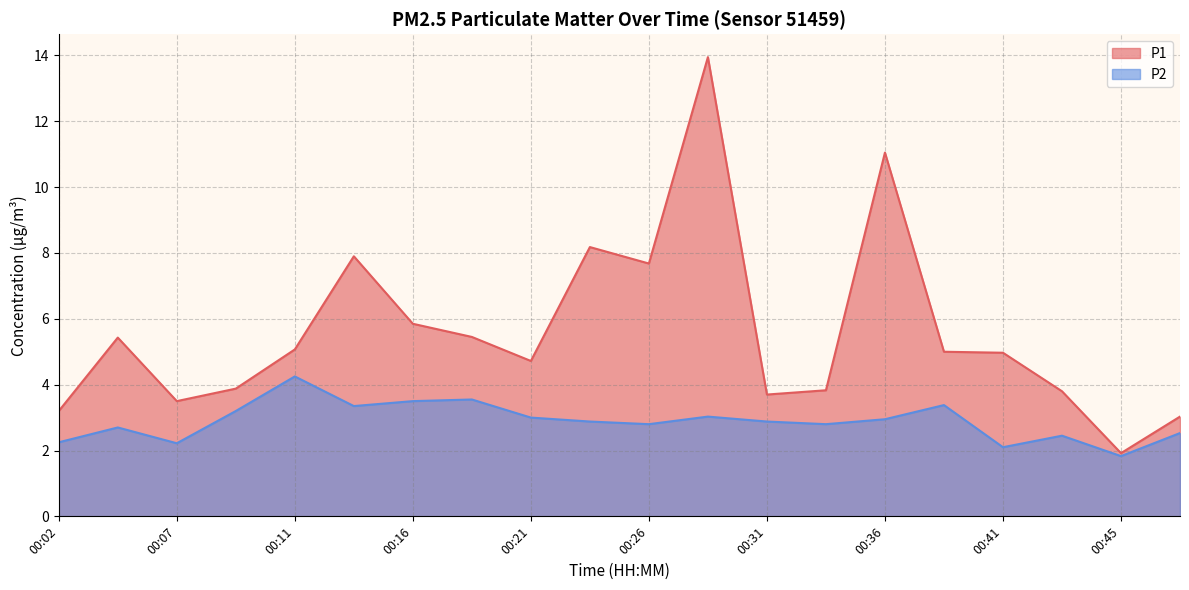

Between 00:26 and 00:33, which series saw the biggest shift?

P1